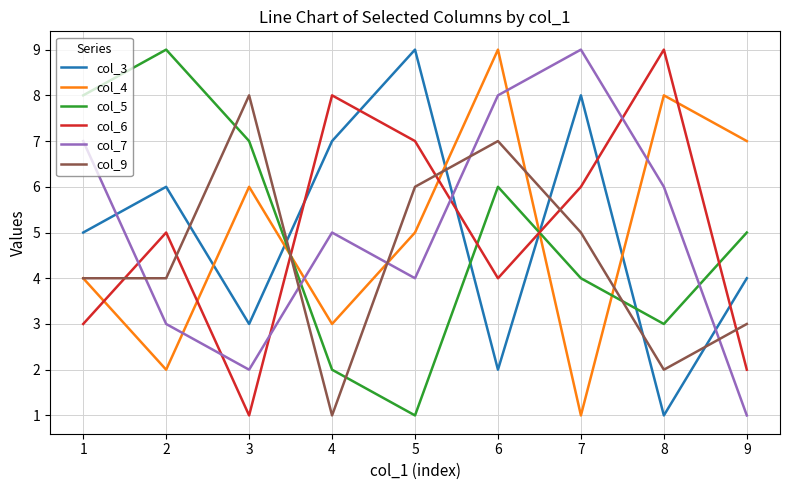

What is the maximum value shown in the chart?

9